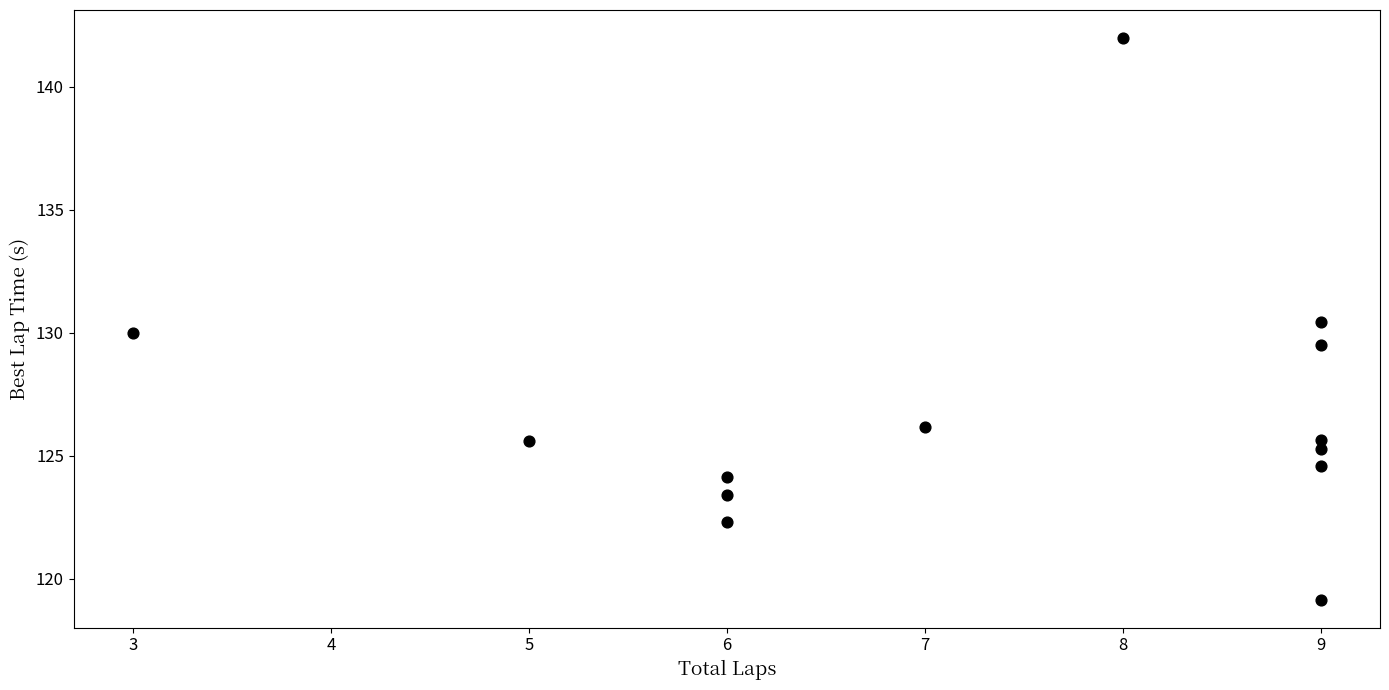

What is the range of X values (max minus min)?

6.0